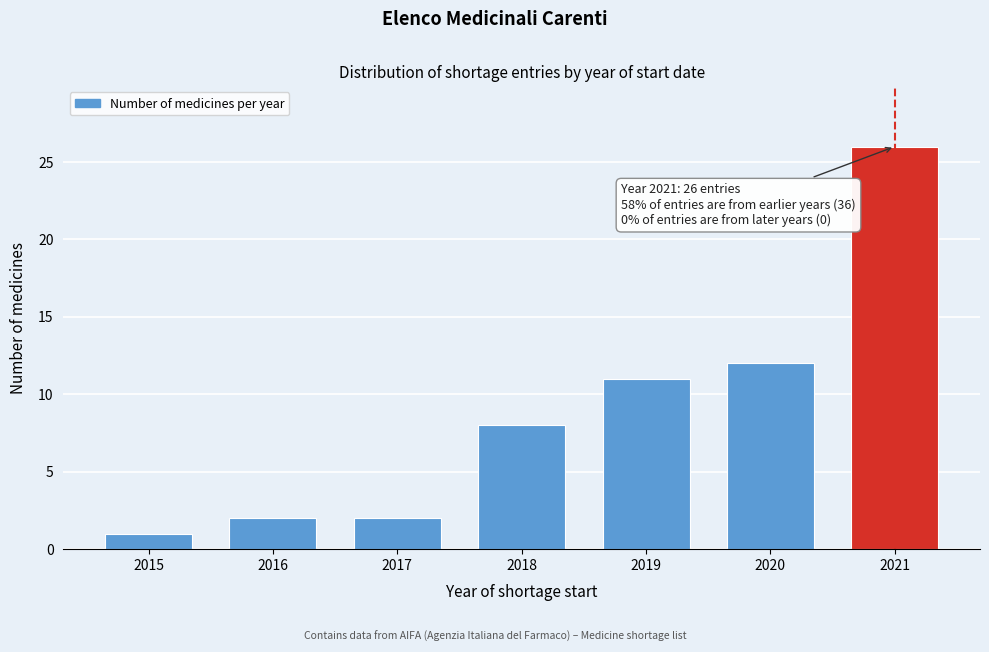

Reading left to right, what are all the values shown in this chart?

1	2	2	8	11	12	26